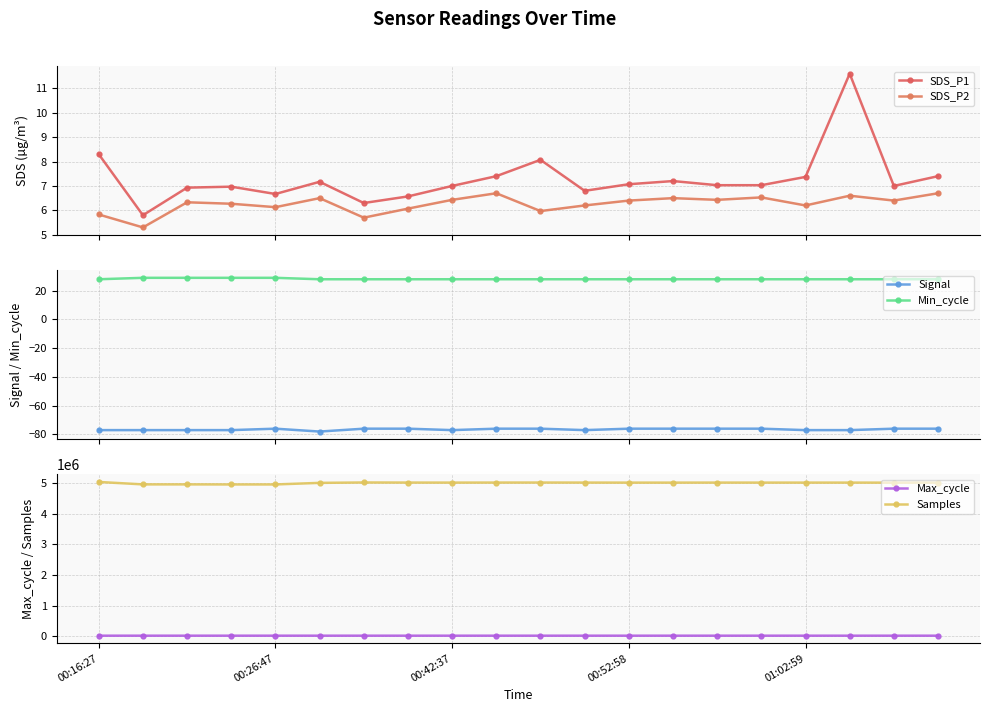

True or false: Max_cycle and Samples cross at least once.

False